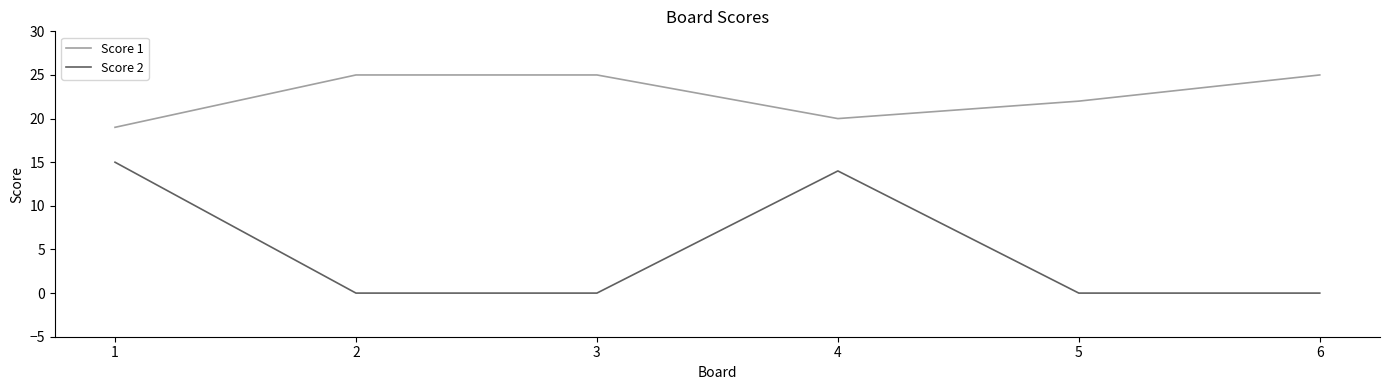

How many Score 1 values are between 20 and 25?

5